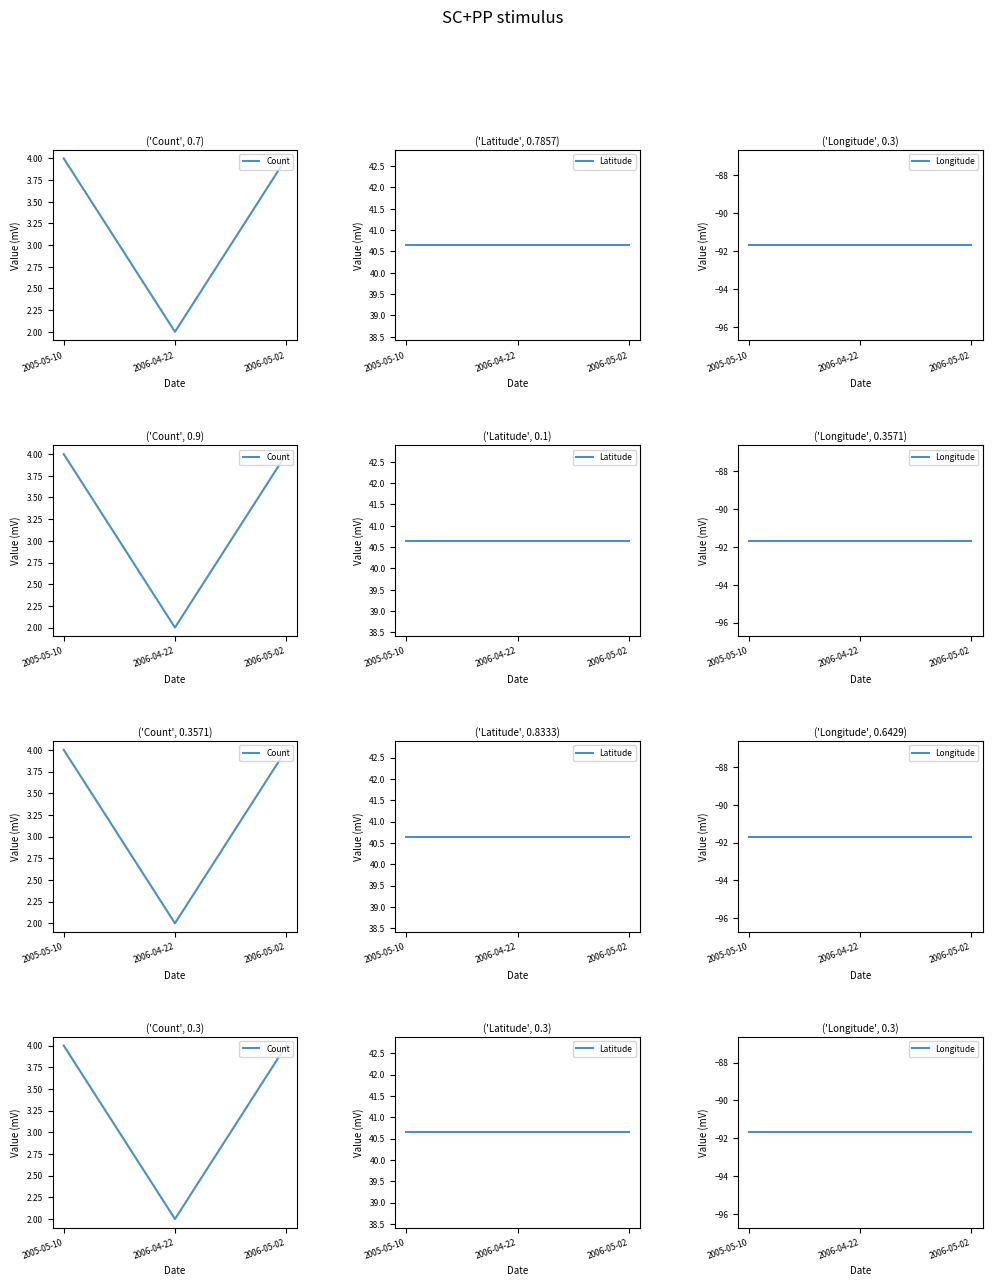

What is the maximum value for Count?

4.0